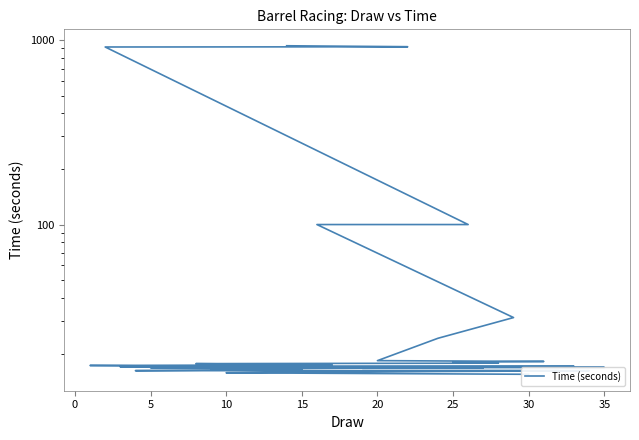

The chart shows a value of 25.6 at 23. True or false?

False